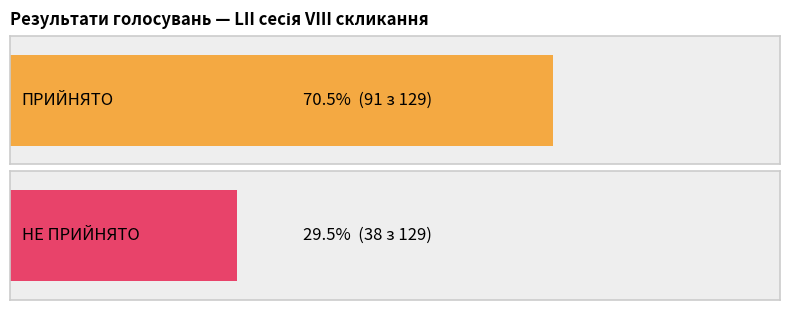

What position from the left is ПРИЙНЯТО?

1